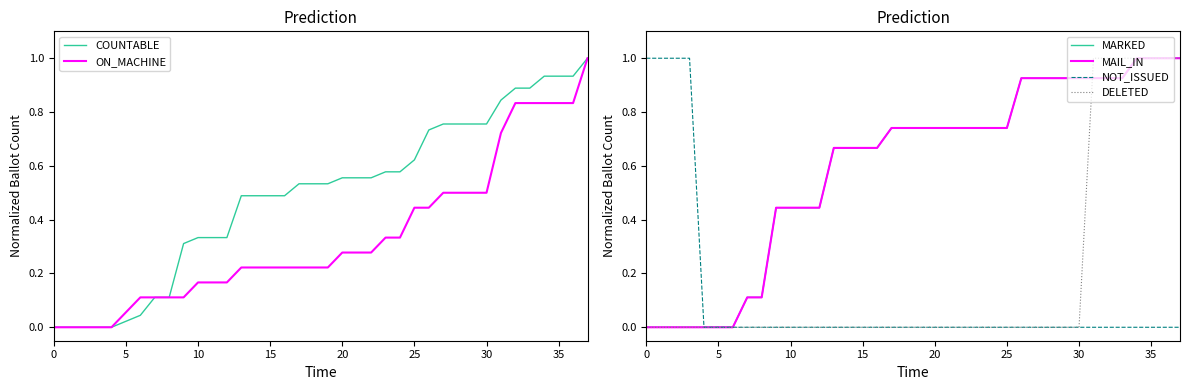

Rank the series at 15 from highest to lowest value.

NOT_ISSUED, COUNTABLE, ON_MACHINE, MARKED, MAIL_IN, DELETED